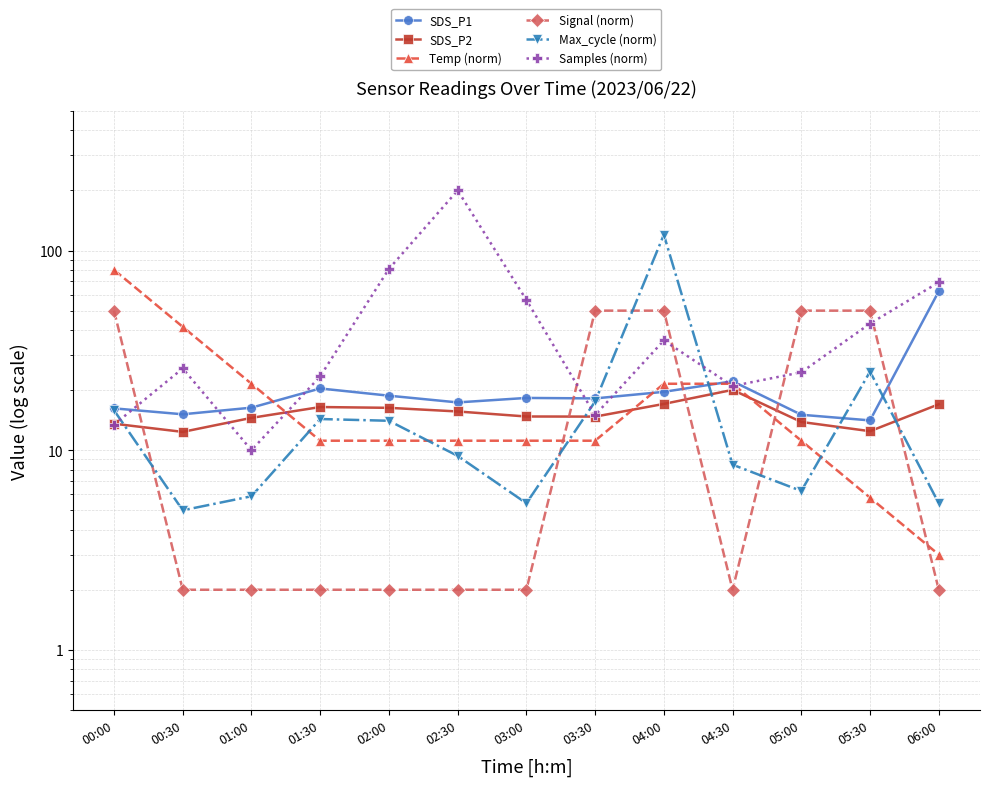

Where does the Max_cycle (norm) series first go above 9?

00:00